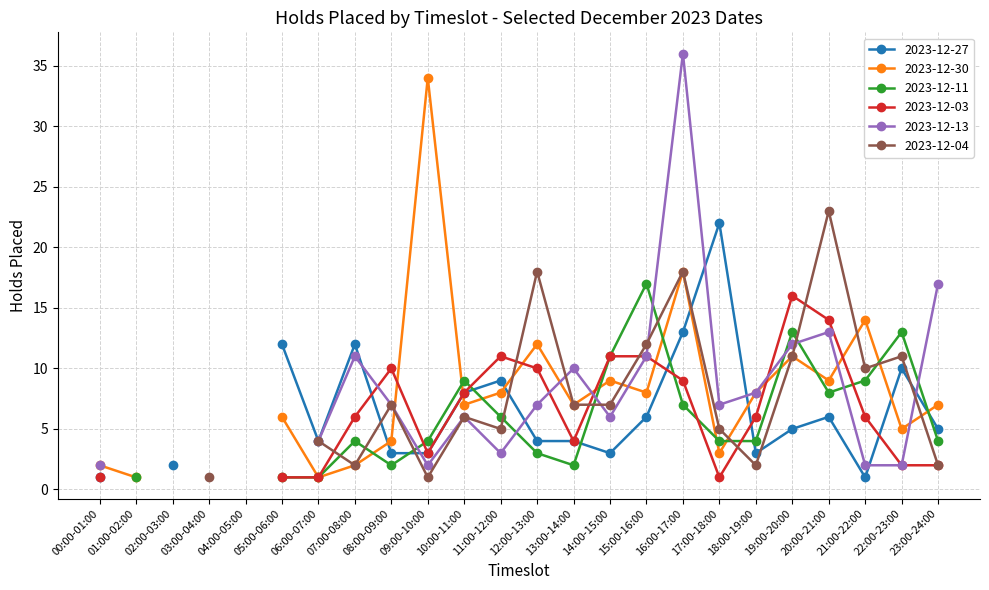

Is it true that 2023-12-13 equals 10 at 13:00-14:00?

True